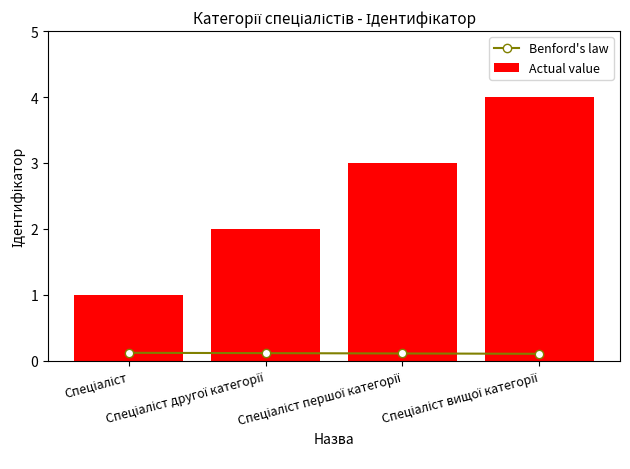

The value of Benford's law at Спеціаліст is 0.1. True or false?

True